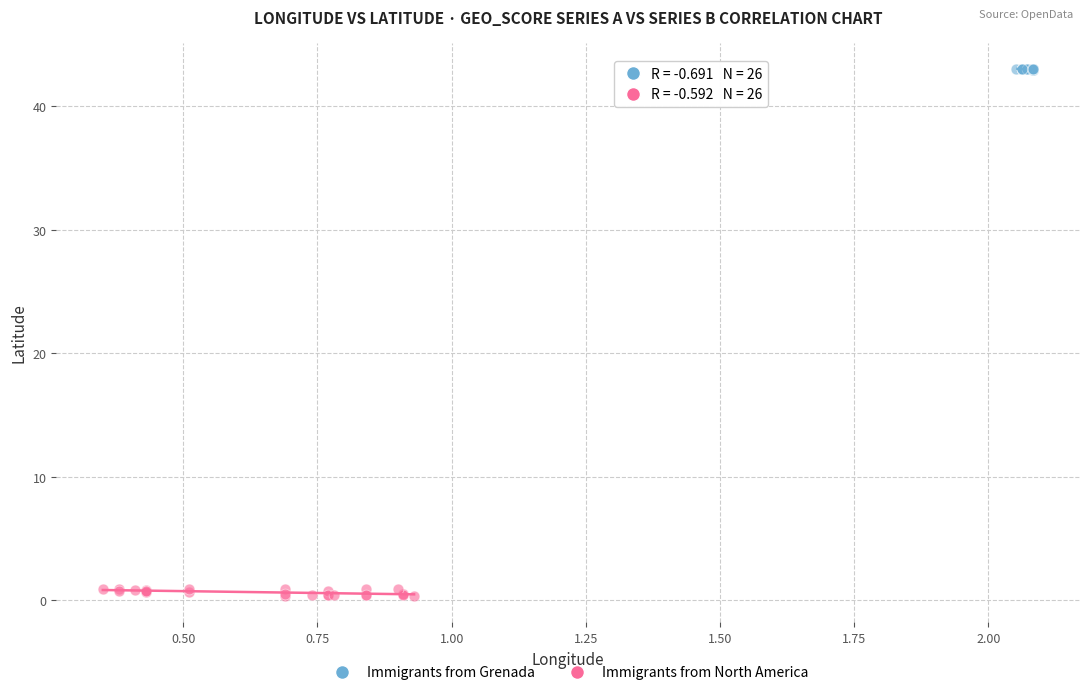

Which series contains the highest Y value?

Immigrants from Grenada